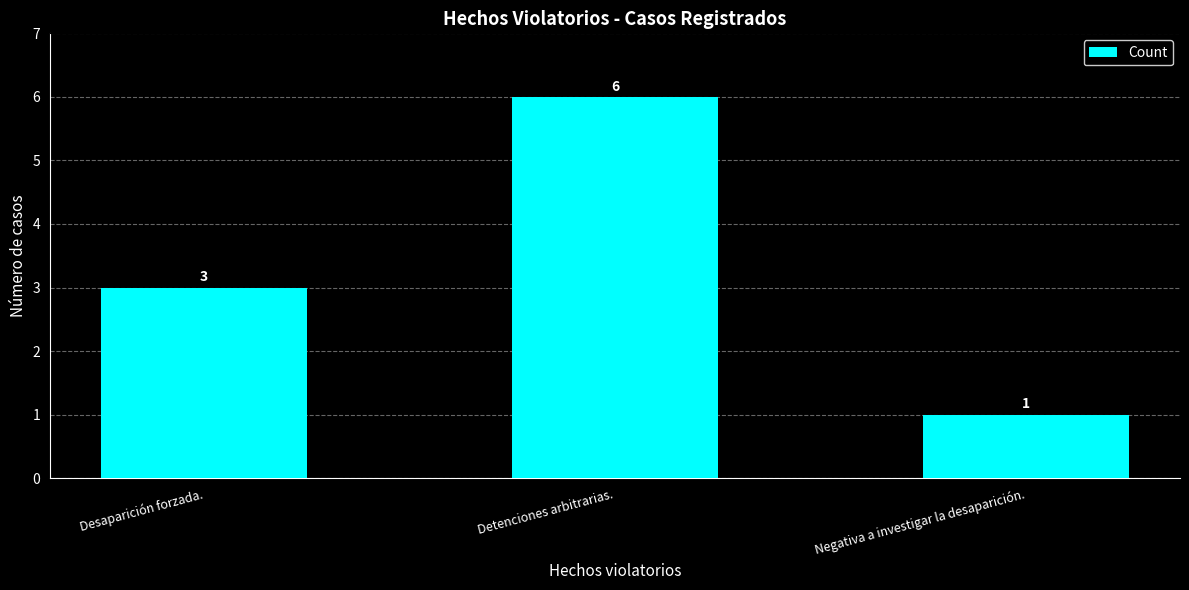

Reading left to right, extract all data points from this chart.

3	6	1